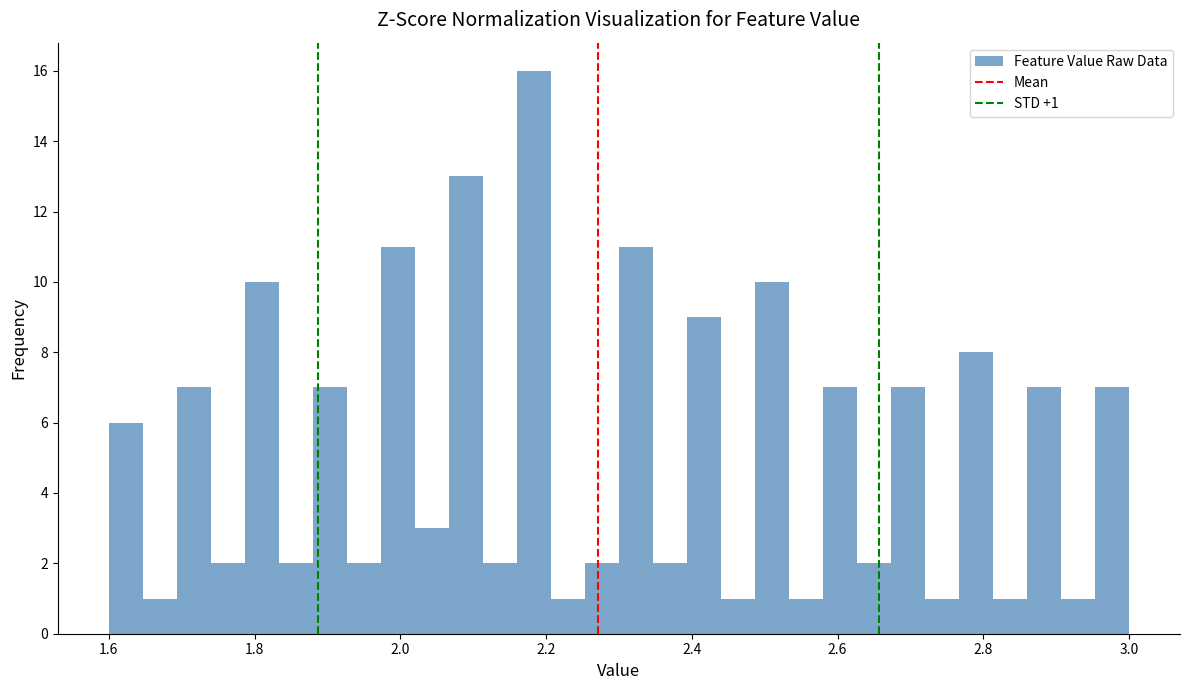

Around what value on the x-axis is the tallest bar? Give the approximate position of its centre, as read against the axis.

2.18